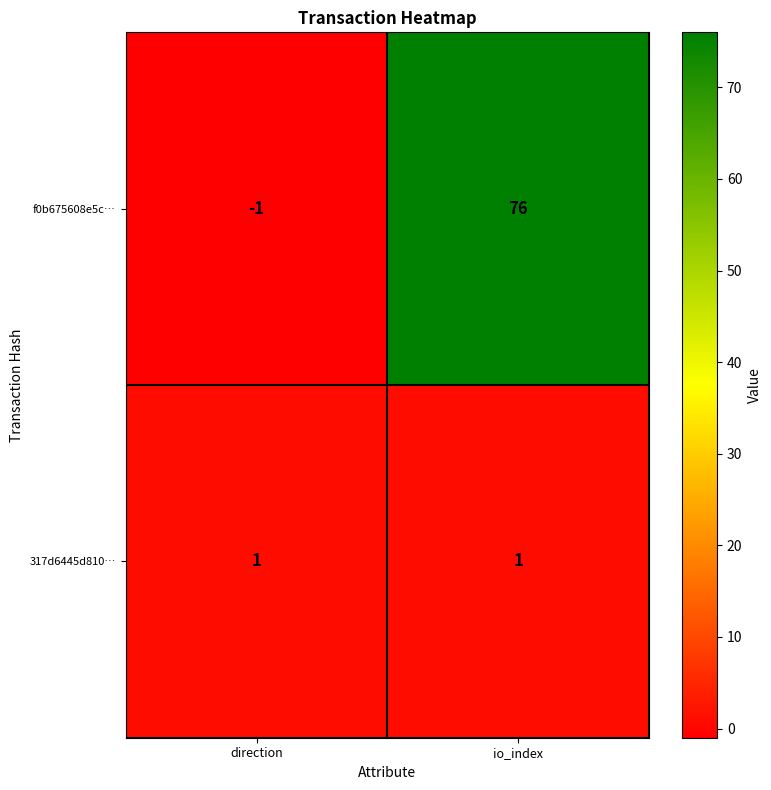

At which category is the sum across all series the highest?

io_index